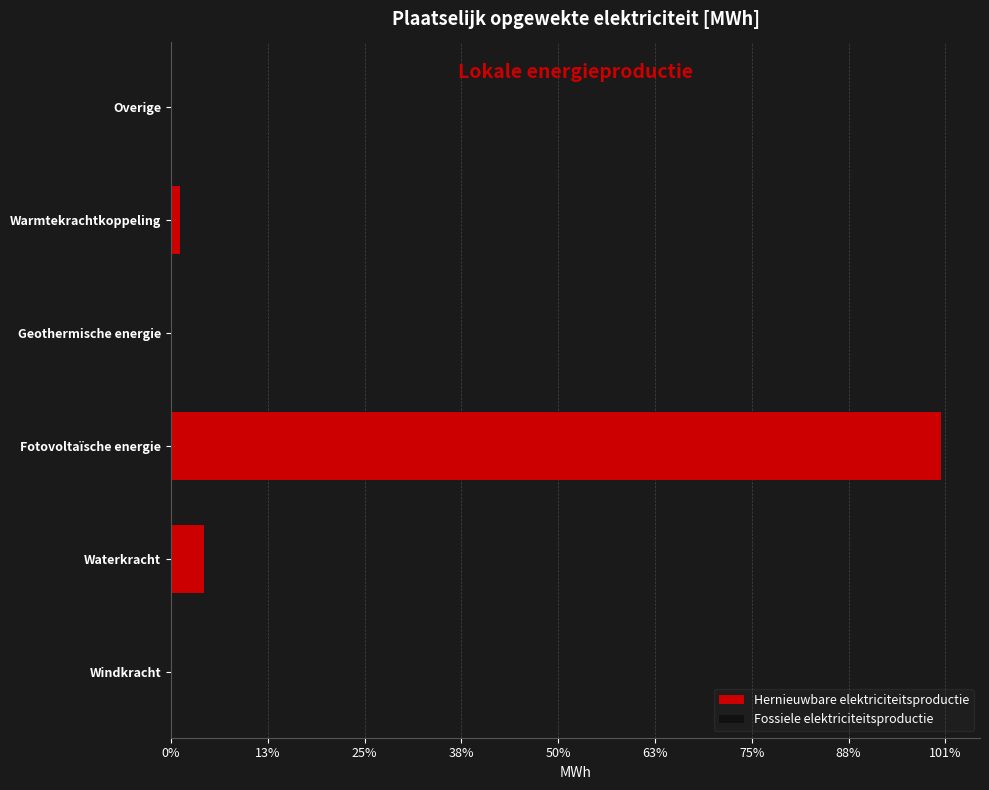

How many series are shown in this chart?

2